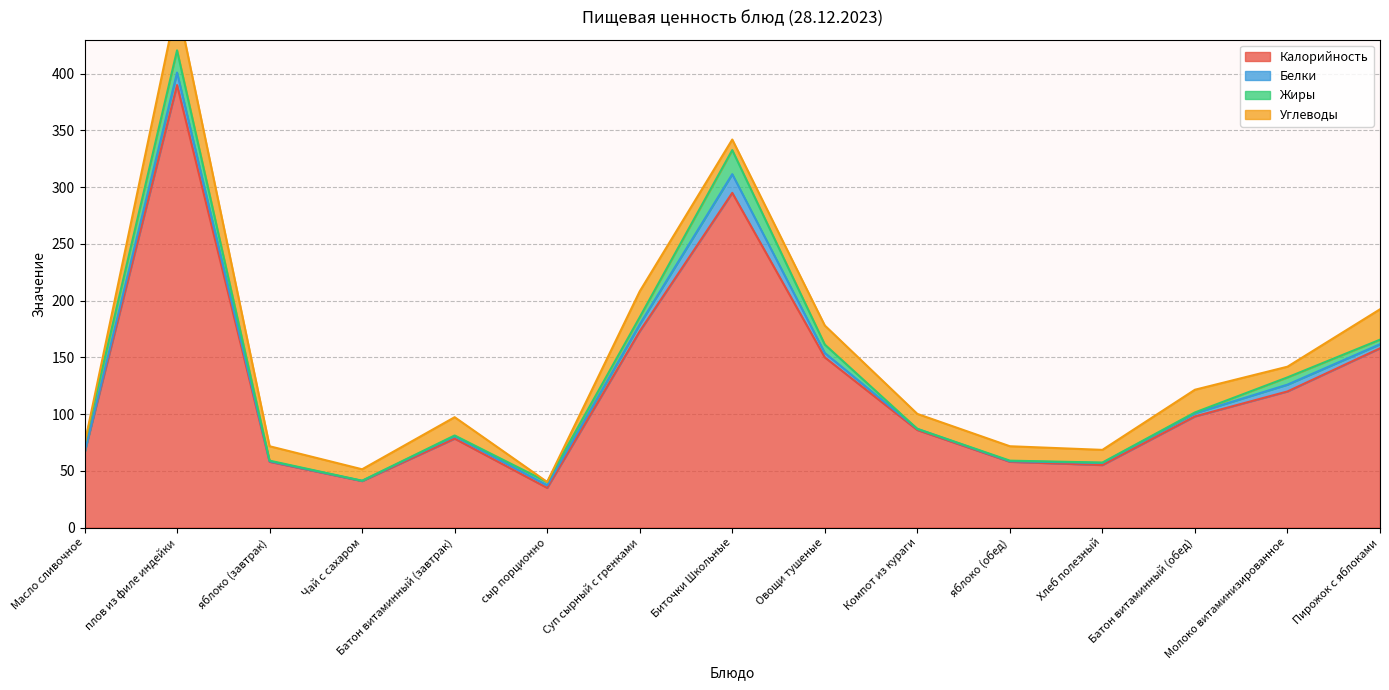

At which label does Жиры reach its minimum?

Компот из кураги